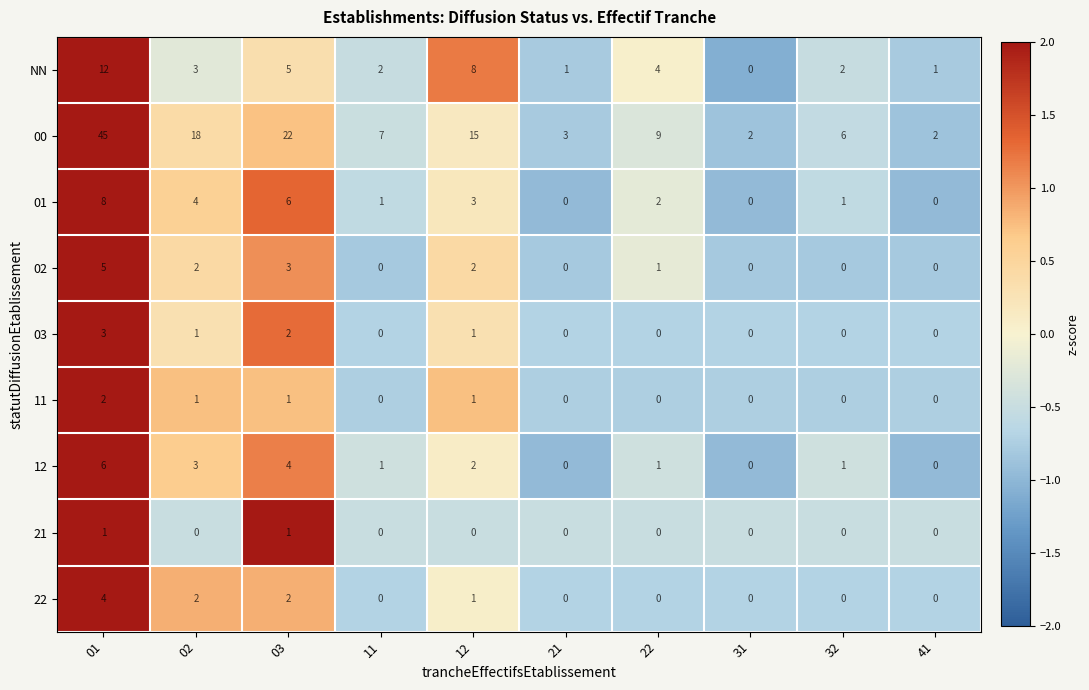

At which category is the sum across all series the highest?

01